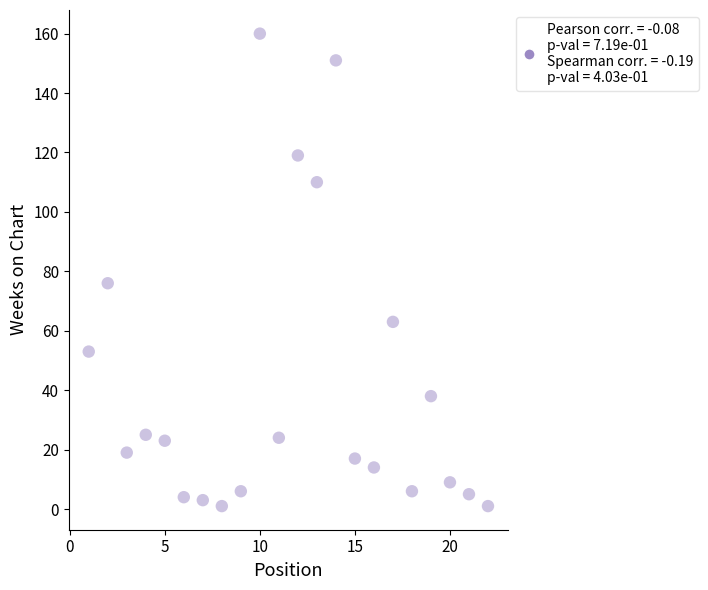

What Y value in the scatter plot is closest to 80?

76